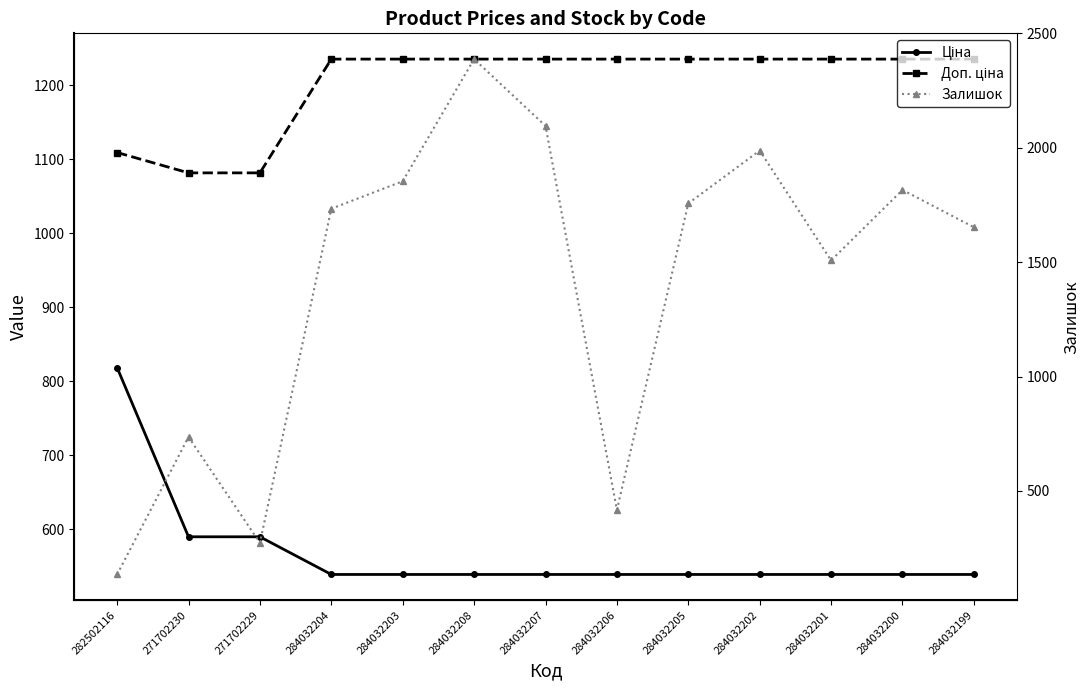

How many data points does each series have?

13